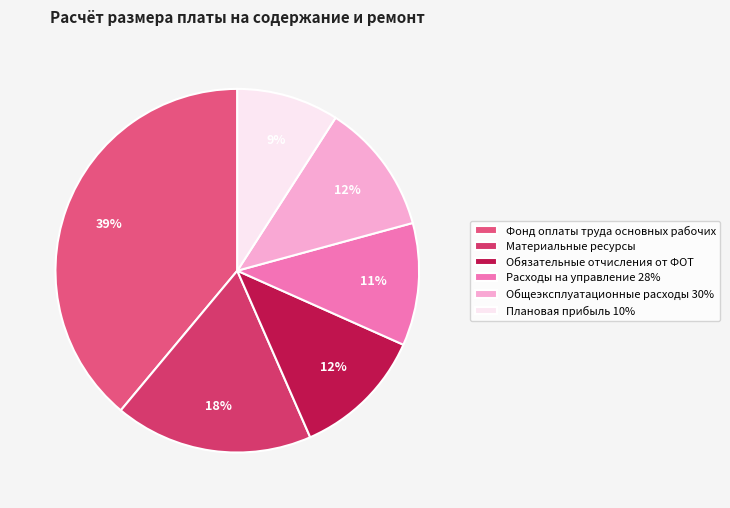

Does Фонд оплаты труда основных рабочих represent more than half of the total?

No